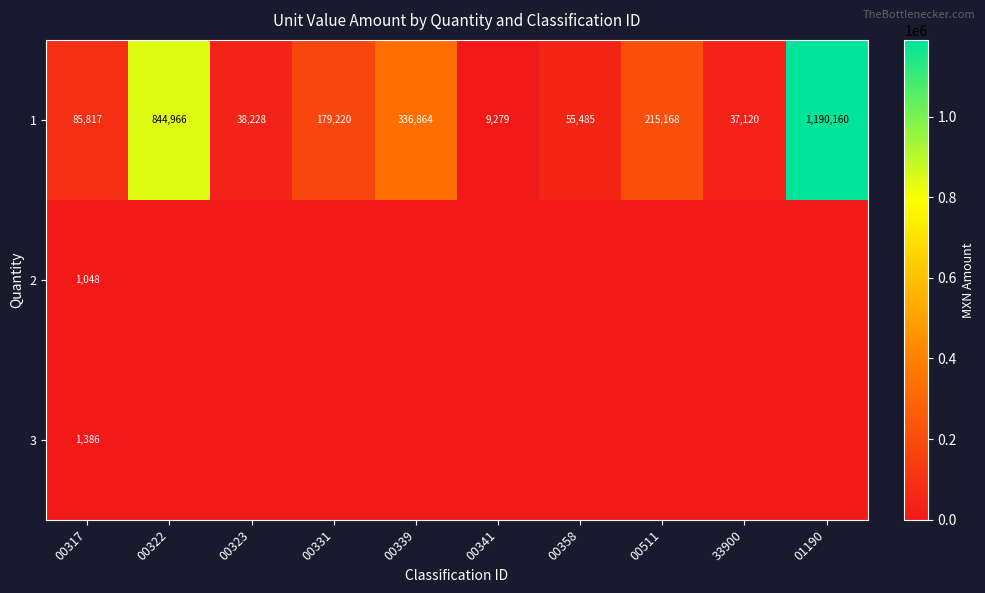

What is the difference between the maximum and minimum values in the 1 series?

1180881